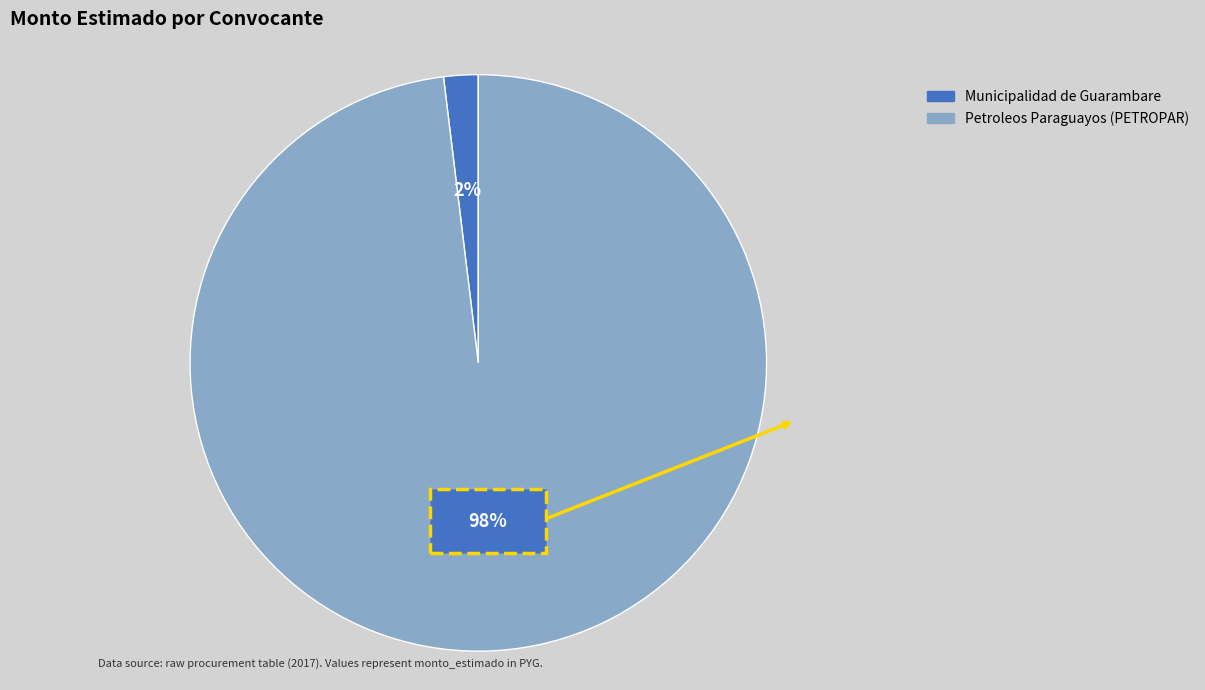

Does Municipalidad de Guarambare represent more than half of the total?

No